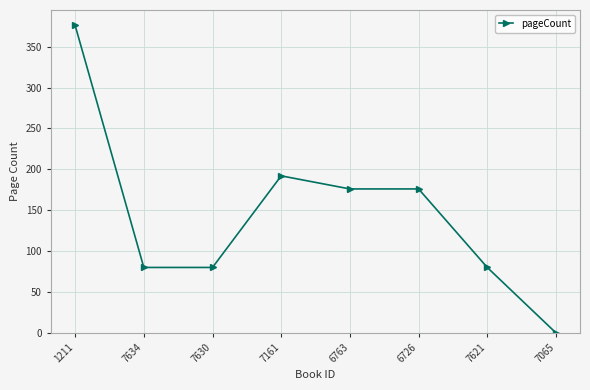

Reading right to left, list all the values displayed in this chart.

7065=0	7621=80	6726=176	6763=176	7161=192	7630=80	7634=80	1211=376